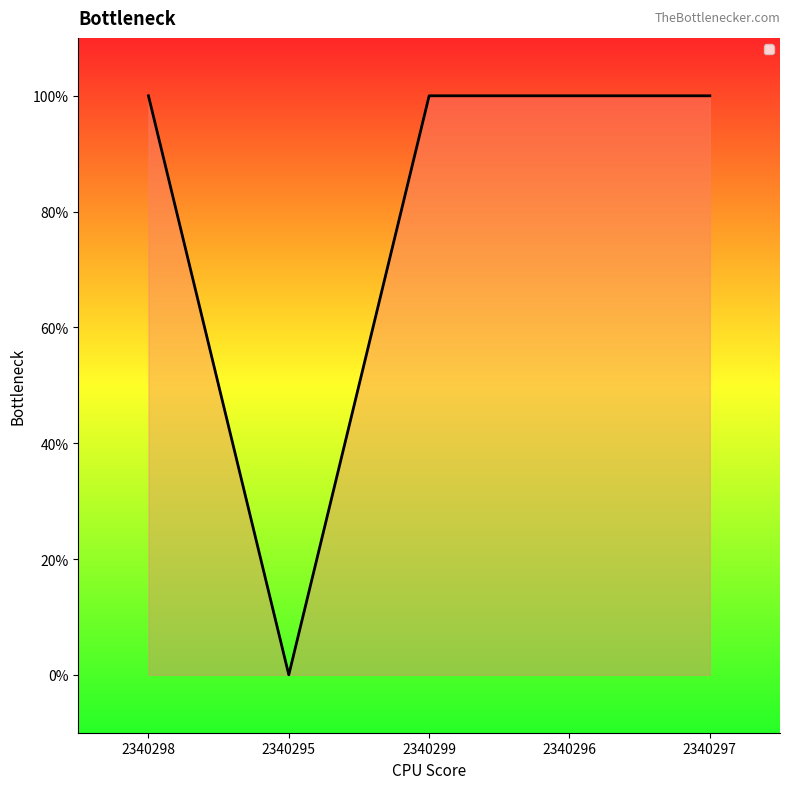

How many points are lower than both their immediate neighbors (excluding endpoints)?

1